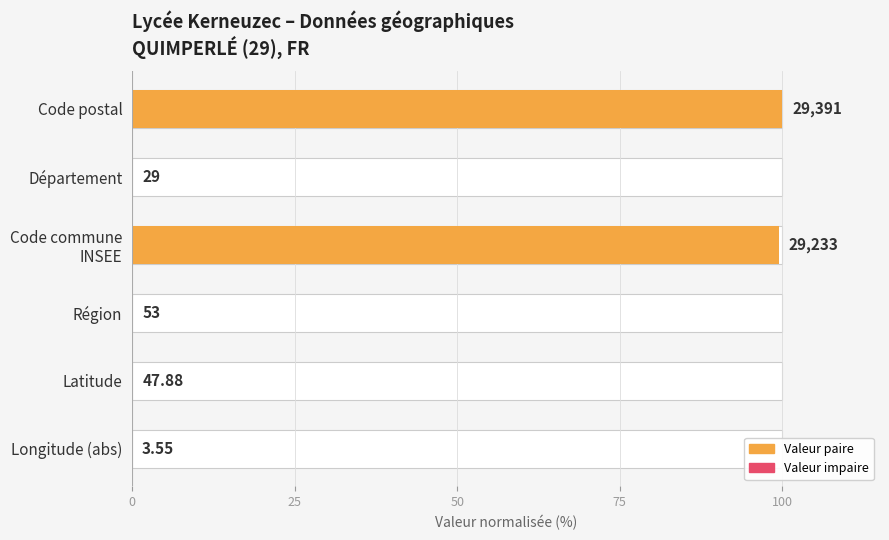

What is the sum of all values?

199.9